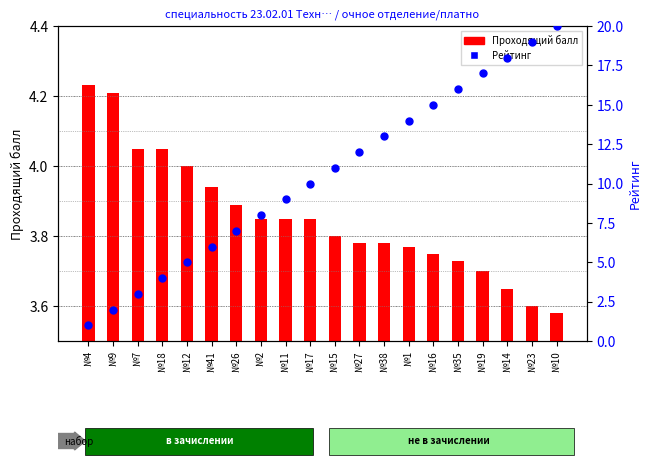

Which series has the widest spread of Y values?

Рейтинг